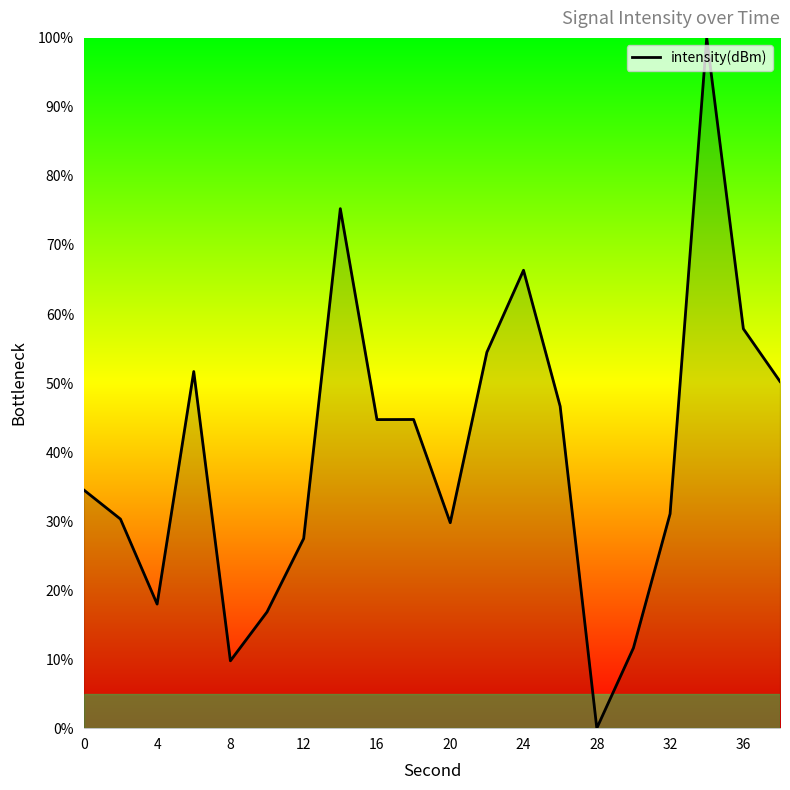

What is the sum of all values?

801.1